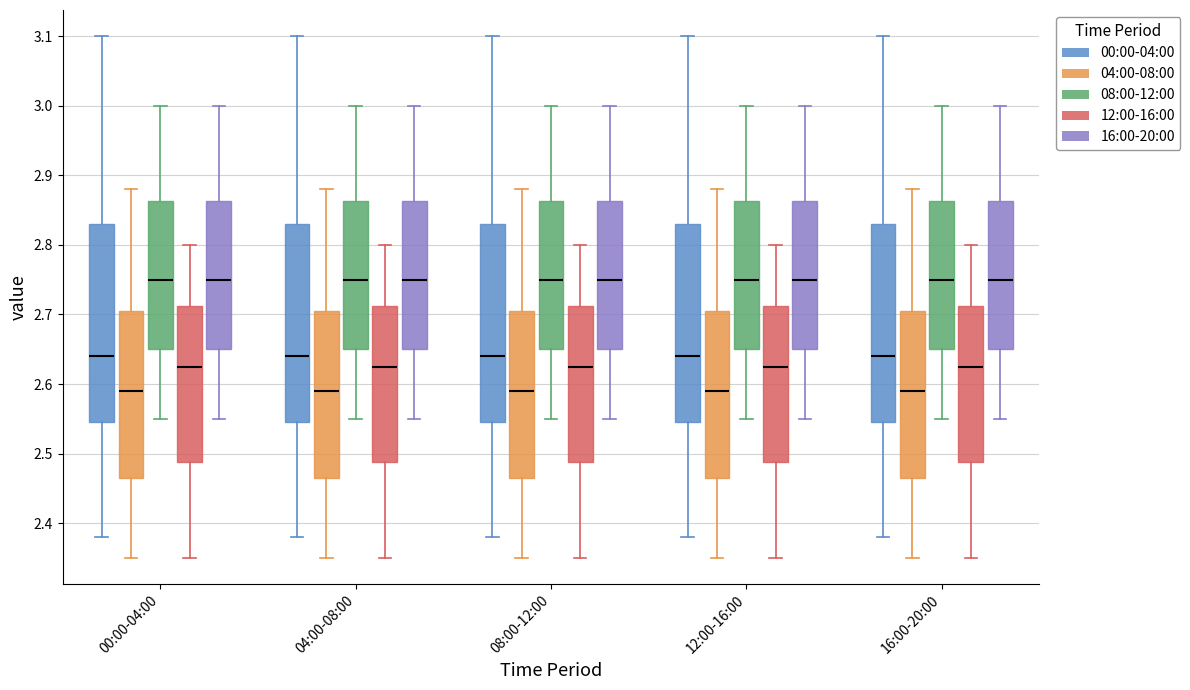

Reading left to right, read every box against the y-axis: the position of its median line, the range the box covers, and the ends of its whiskers. The values are not printed on the chart, so give them approximately, as read against the axis.

00:00-04:00 (00:00-04:00): median 2.64, box 2.55 to 2.83, whiskers 2.38 to 3.10
00:00-04:00 (04:00-08:00): median 2.59, box 2.47 to 2.71, whiskers 2.35 to 2.88
00:00-04:00 (08:00-12:00): median 2.75, box 2.65 to 2.86, whiskers 2.55 to 3.00
00:00-04:00 (12:00-16:00): median 2.63, box 2.49 to 2.71, whiskers 2.35 to 2.80
00:00-04:00 (16:00-20:00): median 2.75, box 2.65 to 2.86, whiskers 2.55 to 3.00
04:00-08:00 (00:00-04:00): median 2.64, box 2.55 to 2.83, whiskers 2.38 to 3.10
04:00-08:00 (04:00-08:00): median 2.59, box 2.47 to 2.71, whiskers 2.35 to 2.88
04:00-08:00 (08:00-12:00): median 2.75, box 2.65 to 2.86, whiskers 2.55 to 3.00
04:00-08:00 (12:00-16:00): median 2.63, box 2.49 to 2.71, whiskers 2.35 to 2.80
04:00-08:00 (16:00-20:00): median 2.75, box 2.65 to 2.86, whiskers 2.55 to 3.00
08:00-12:00 (00:00-04:00): median 2.64, box 2.55 to 2.83, whiskers 2.38 to 3.10
08:00-12:00 (04:00-08:00): median 2.59, box 2.47 to 2.71, whiskers 2.35 to 2.88
08:00-12:00 (08:00-12:00): median 2.75, box 2.65 to 2.86, whiskers 2.55 to 3.00
08:00-12:00 (12:00-16:00): median 2.63, box 2.49 to 2.71, whiskers 2.35 to 2.80
08:00-12:00 (16:00-20:00): median 2.75, box 2.65 to 2.86, whiskers 2.55 to 3.00
12:00-16:00 (00:00-04:00): median 2.64, box 2.55 to 2.83, whiskers 2.38 to 3.10
12:00-16:00 (04:00-08:00): median 2.59, box 2.47 to 2.71, whiskers 2.35 to 2.88
12:00-16:00 (08:00-12:00): median 2.75, box 2.65 to 2.86, whiskers 2.55 to 3.00
12:00-16:00 (12:00-16:00): median 2.63, box 2.49 to 2.71, whiskers 2.35 to 2.80
12:00-16:00 (16:00-20:00): median 2.75, box 2.65 to 2.86, whiskers 2.55 to 3.00
16:00-20:00 (00:00-04:00): median 2.64, box 2.55 to 2.83, whiskers 2.38 to 3.10
16:00-20:00 (04:00-08:00): median 2.59, box 2.47 to 2.71, whiskers 2.35 to 2.88
16:00-20:00 (08:00-12:00): median 2.75, box 2.65 to 2.86, whiskers 2.55 to 3.00
16:00-20:00 (12:00-16:00): median 2.63, box 2.49 to 2.71, whiskers 2.35 to 2.80
16:00-20:00 (16:00-20:00): median 2.75, box 2.65 to 2.86, whiskers 2.55 to 3.00